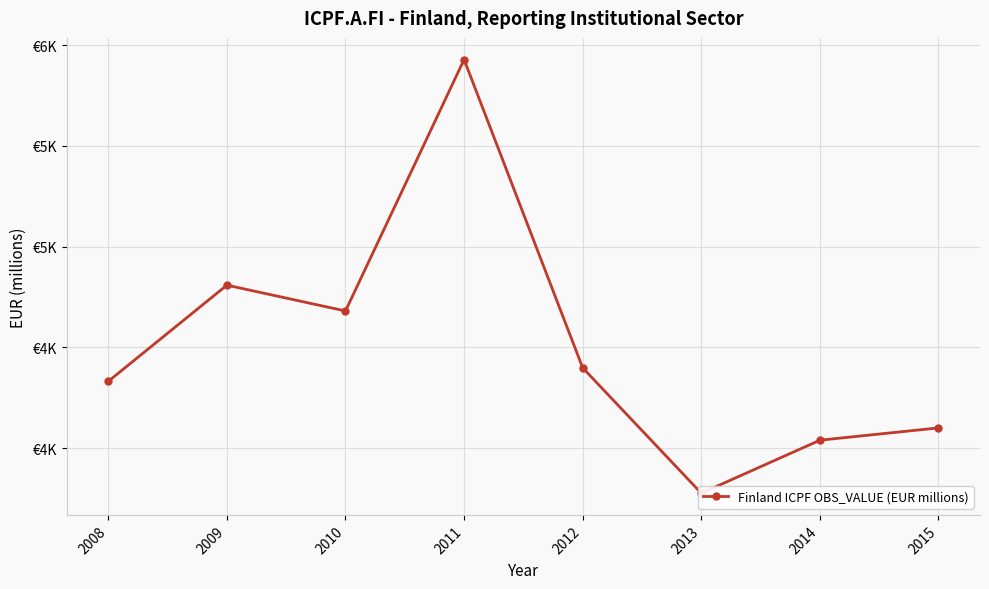

Reading left to right, extract all data points from this chart.

4332	4809	4681	5928	4399	3777	4040	4101